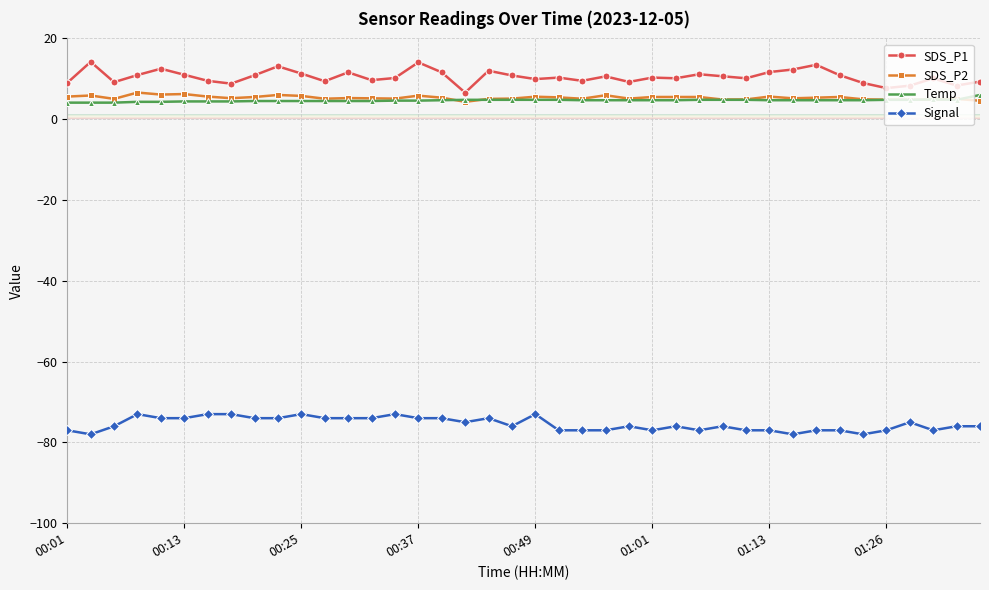

What is the greatest value displayed?

14.2